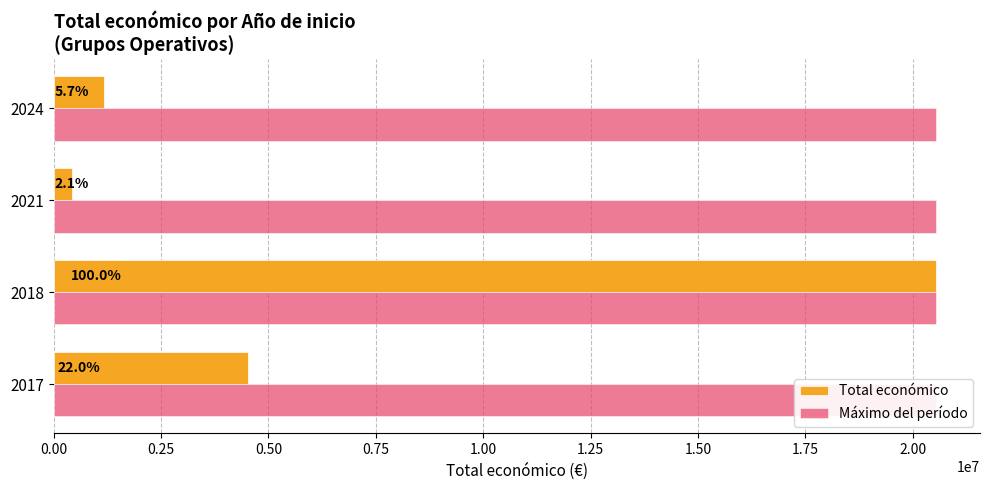

At how many categories does at least one series exceed 9745923?

1